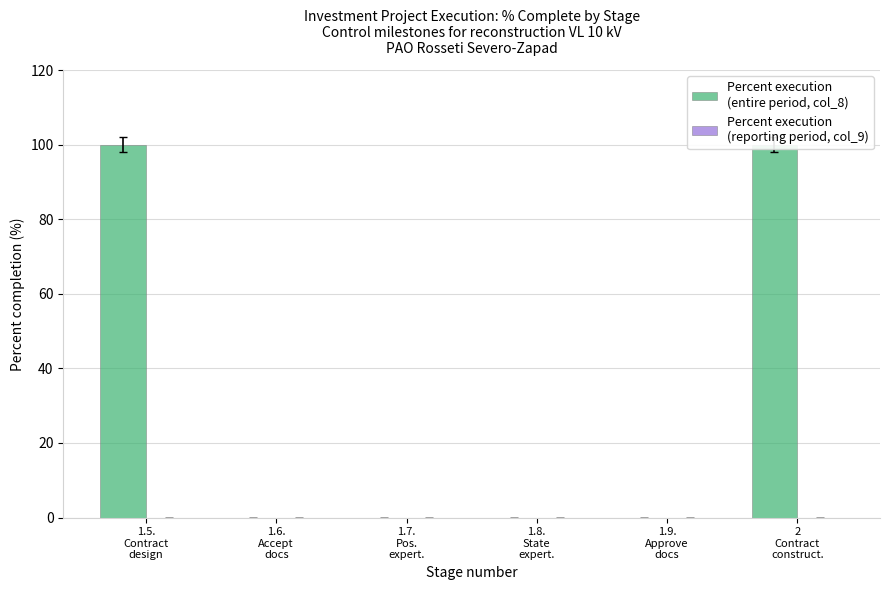

True or false: Percent execution
(reporting period, col_9) has a value of 0 at 1.9.
Approve
docs.

True